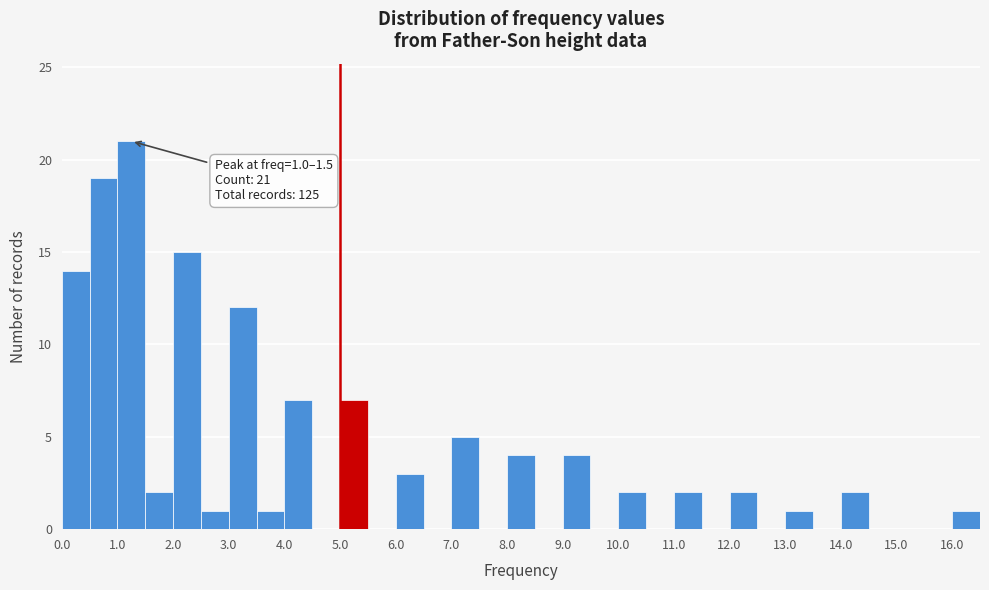

Over which range of the x-axis is the bar tallest?

1.0 to 1.5